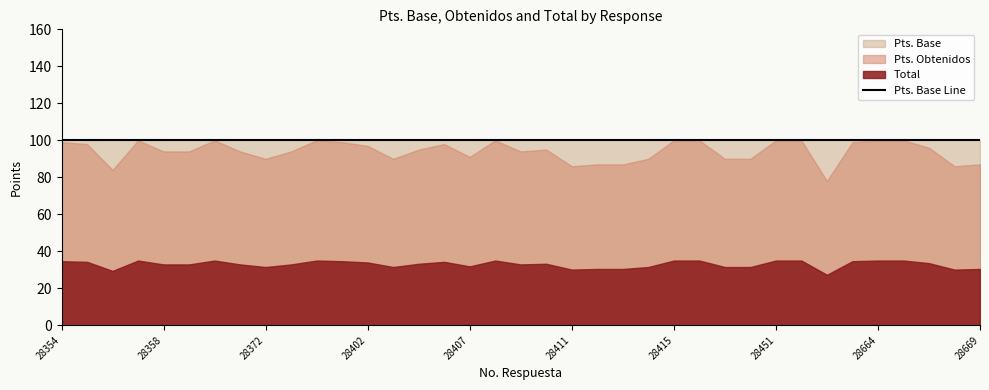

What is the minimum value for Pts. Base?

100